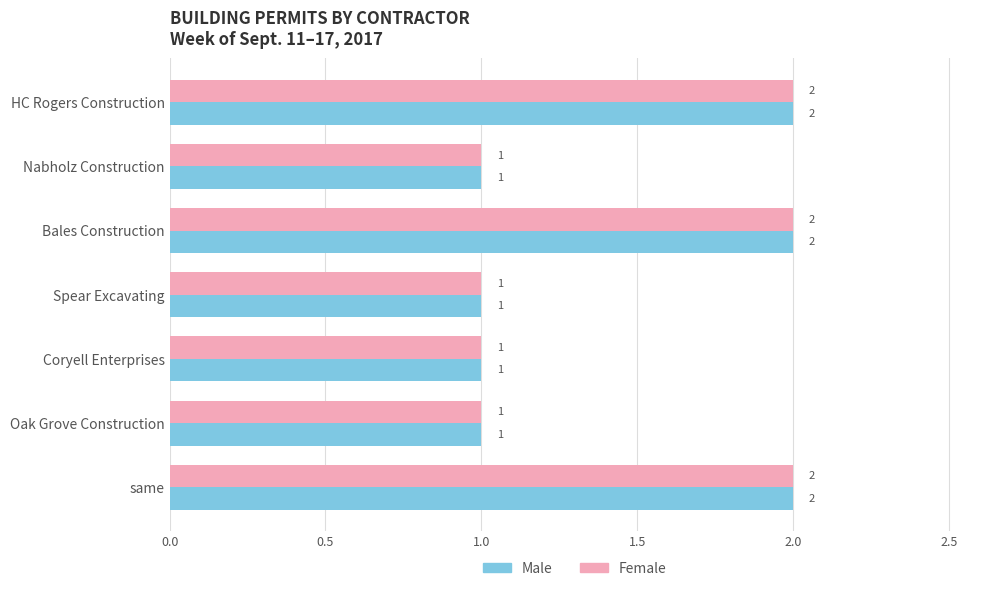

Is the value of Female at same greater than the value of Male at Oak Grove Construction?

Yes